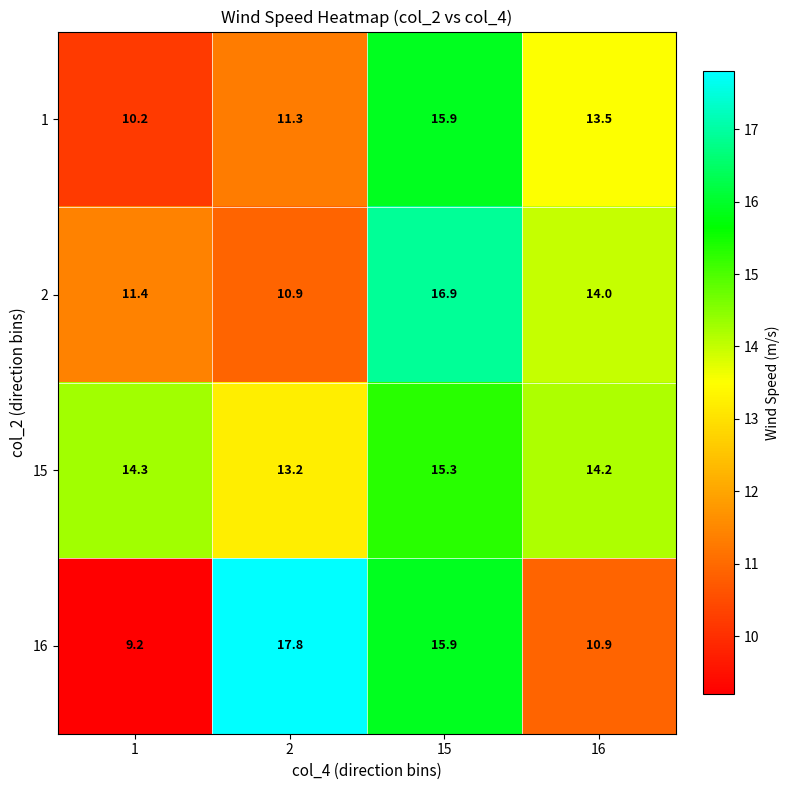

The 2 series shows 11.4 at 1. True or false?

True